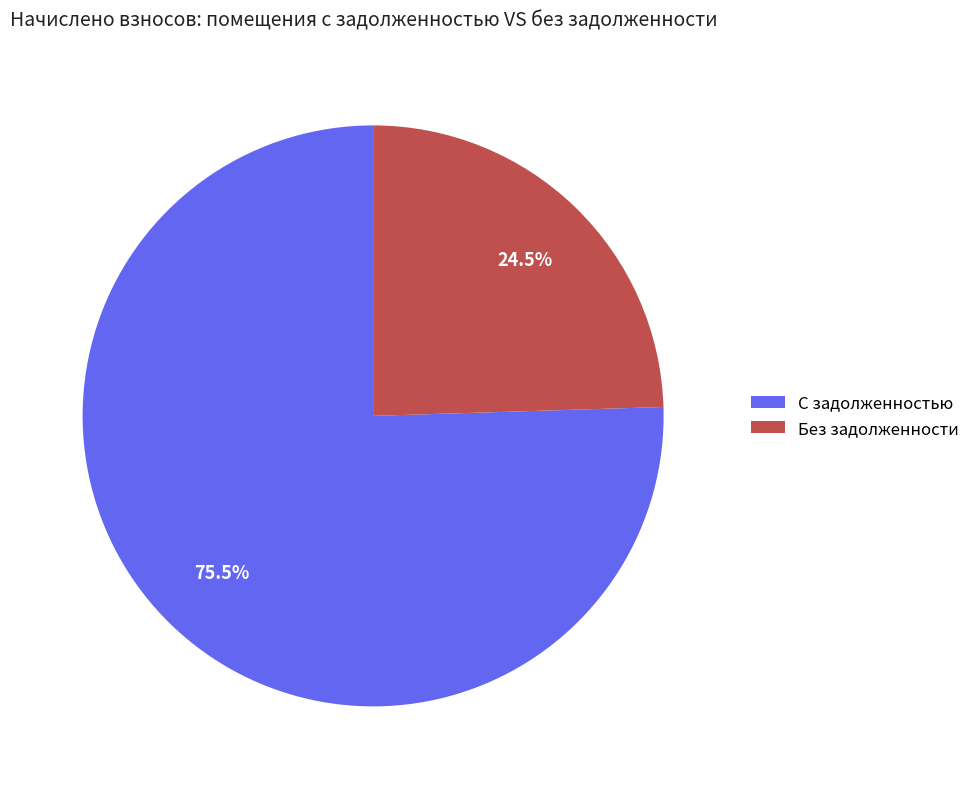

Between С задолженностью and Без задолженности, which is larger?

С задолженностью